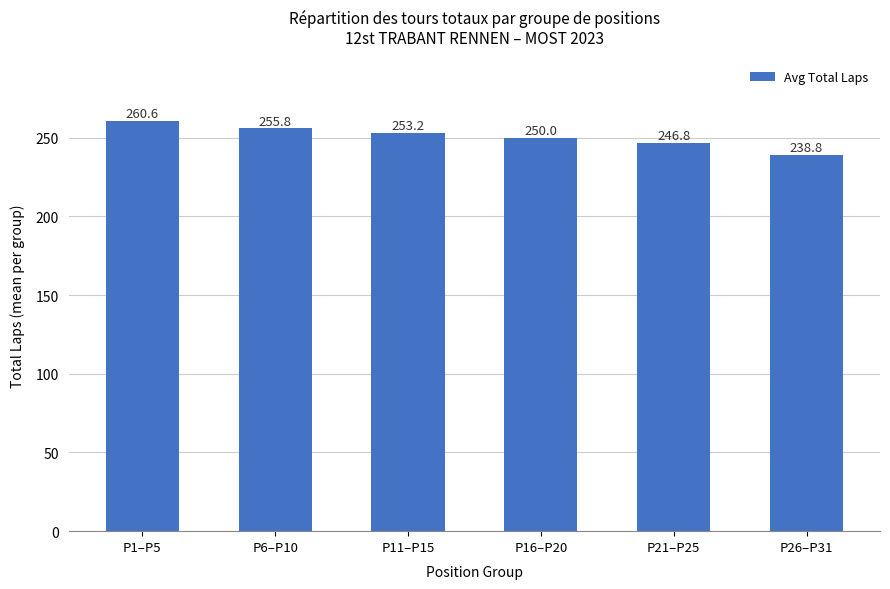

List the labels in order of value, largest first.

P1–P5, P6–P10, P11–P15, P16–P20, P21–P25, P26–P31